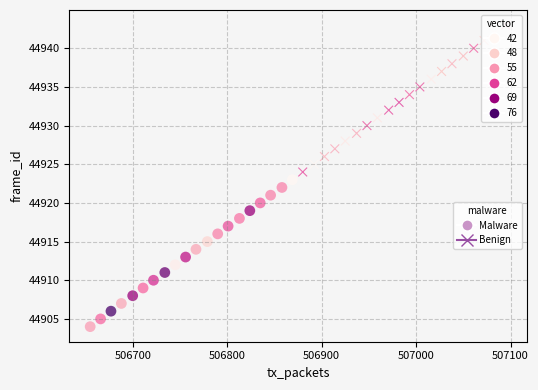

What are all the series names shown in the legend?

Malware, Benign